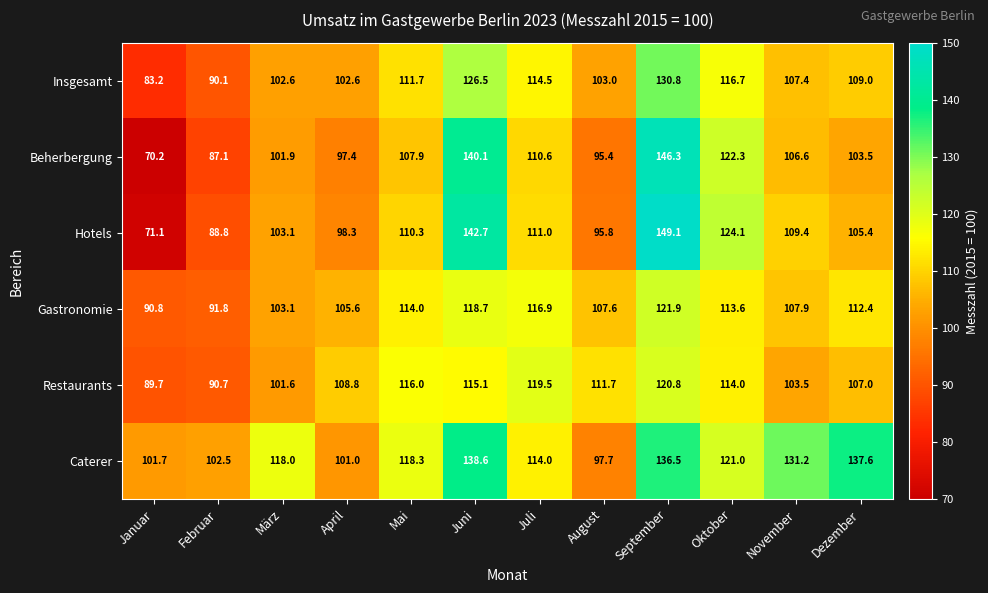

How many series are shown in this chart?

6